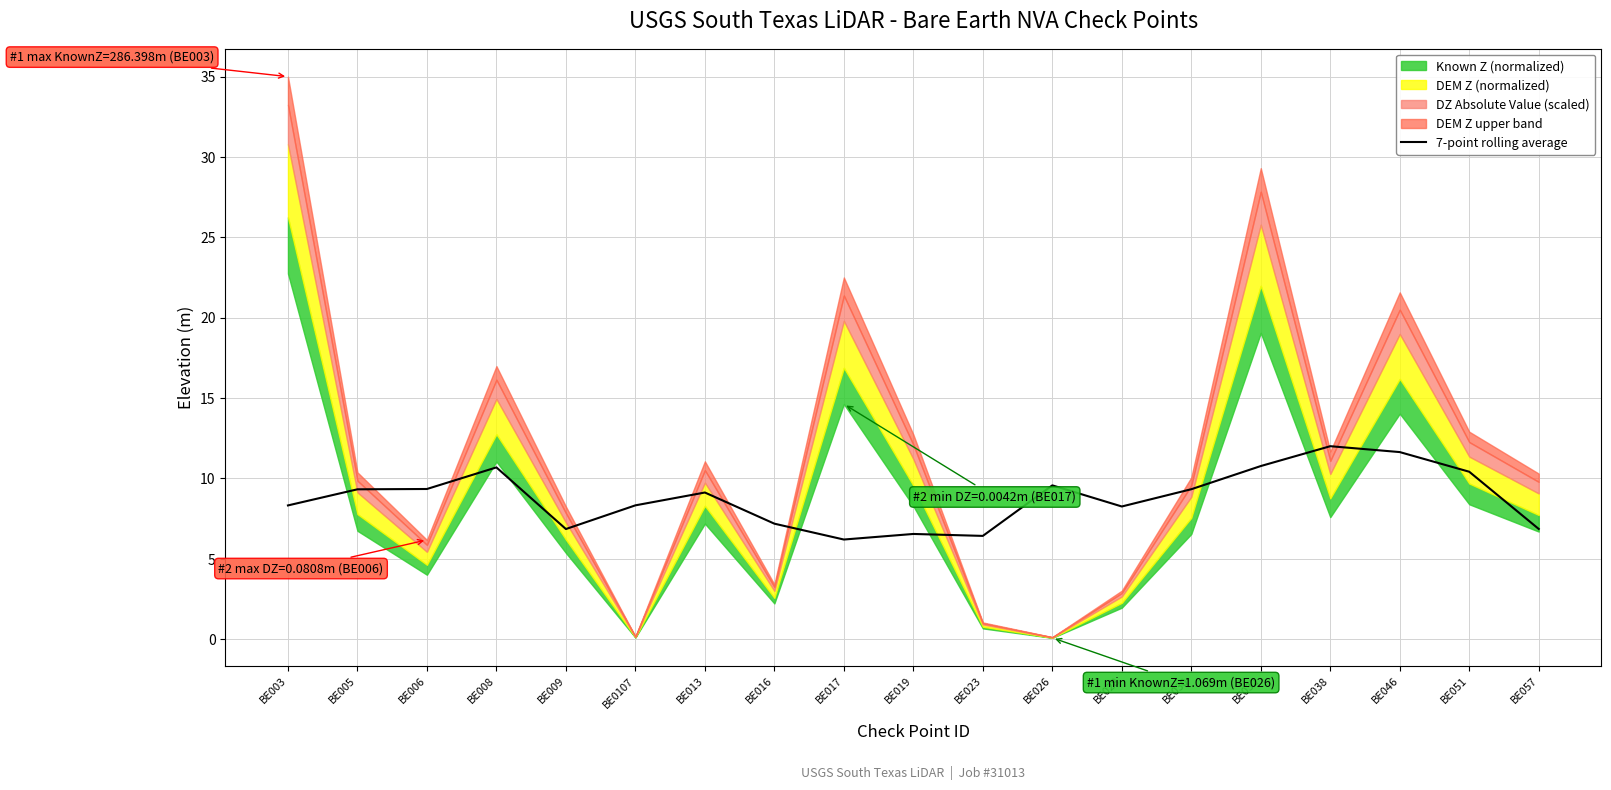

What is the value of the 19th point from the left?

6.9